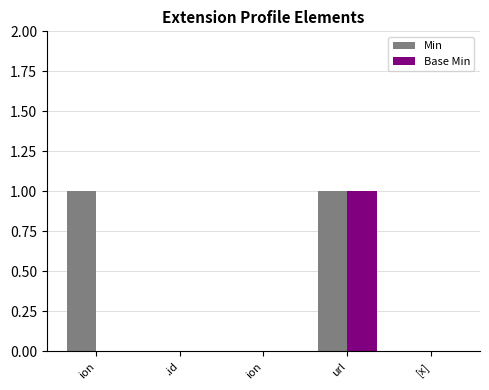

Reading right to left, transcribe all the data shown in this chart.

Min: 0	1	0	0	1
Base Min: 0	1	0	0	0